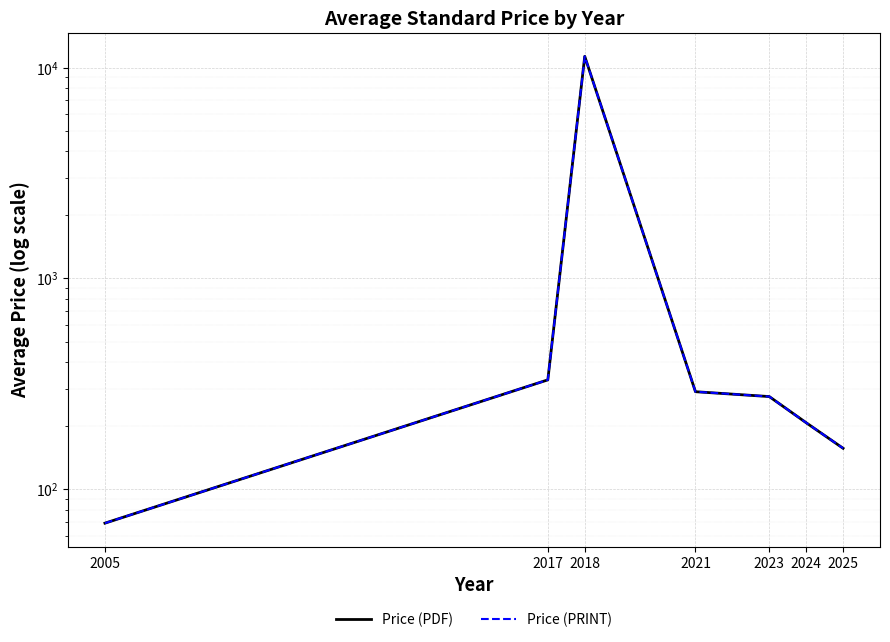

In Price (PDF), how many points are higher than both neighbors (excluding endpoints)?

1